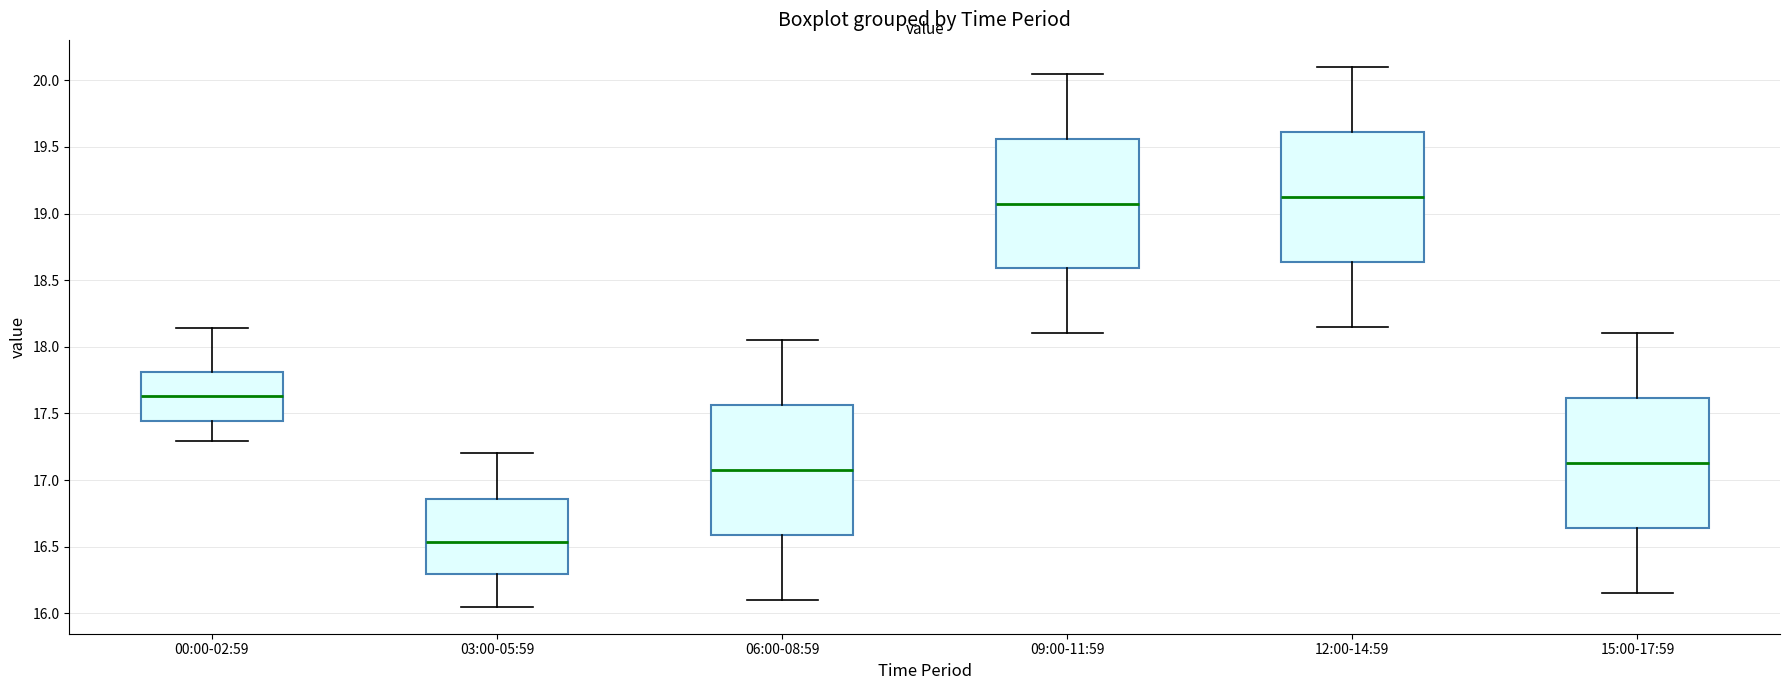

Which box's median line is the lowest?

03:00-05:59